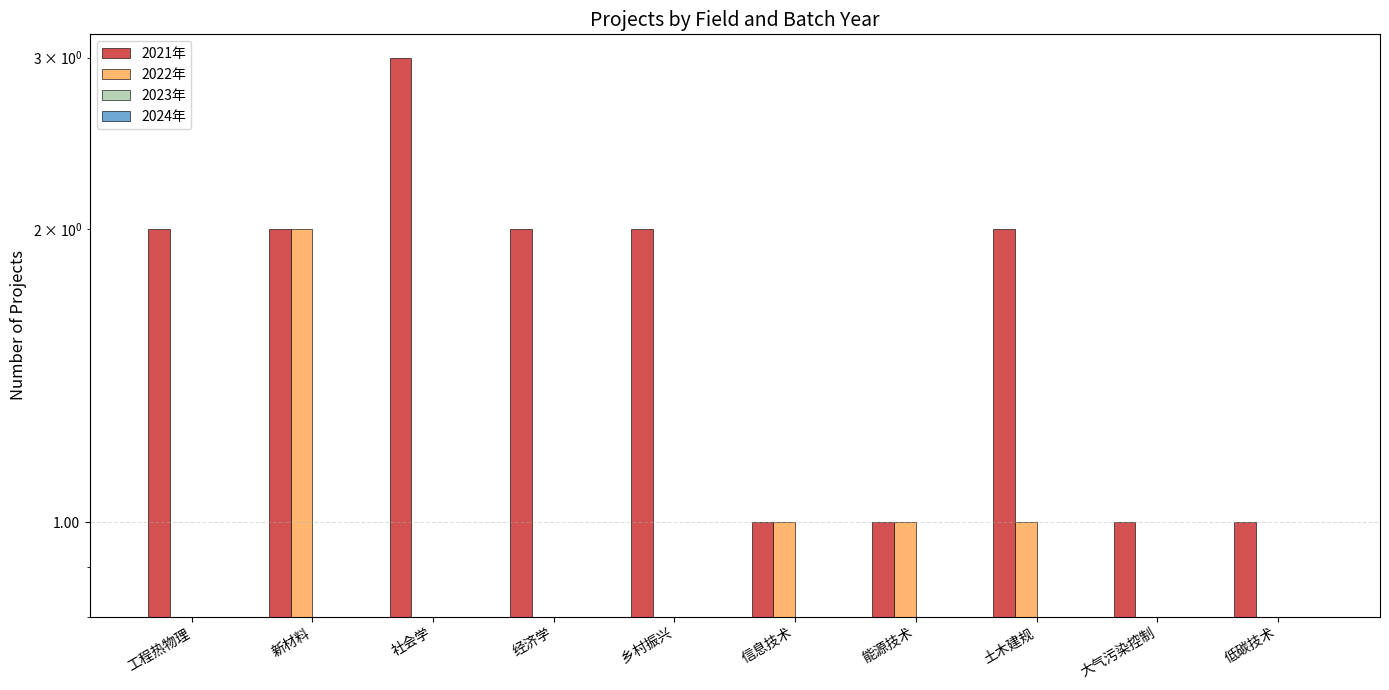

Which has a higher value, 工程热物理 or 信息技术?

工程热物理